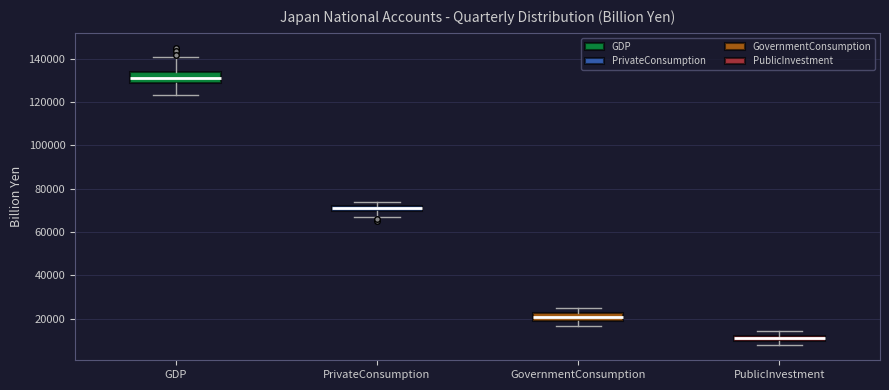

Which box has the lowest median line?

PublicInvestment